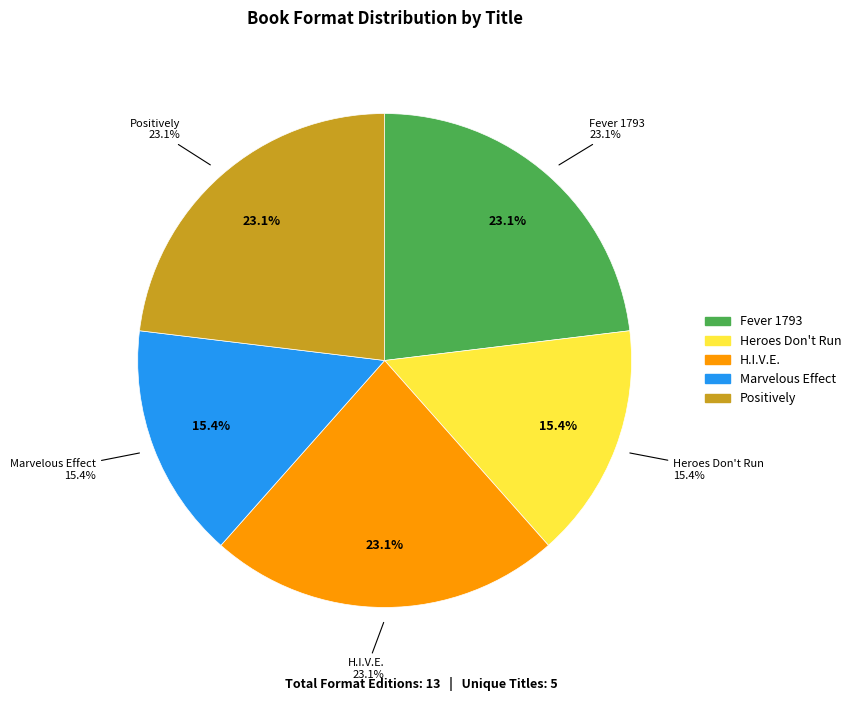

Is it true that Fever 1793 is 23% of the pie?

True